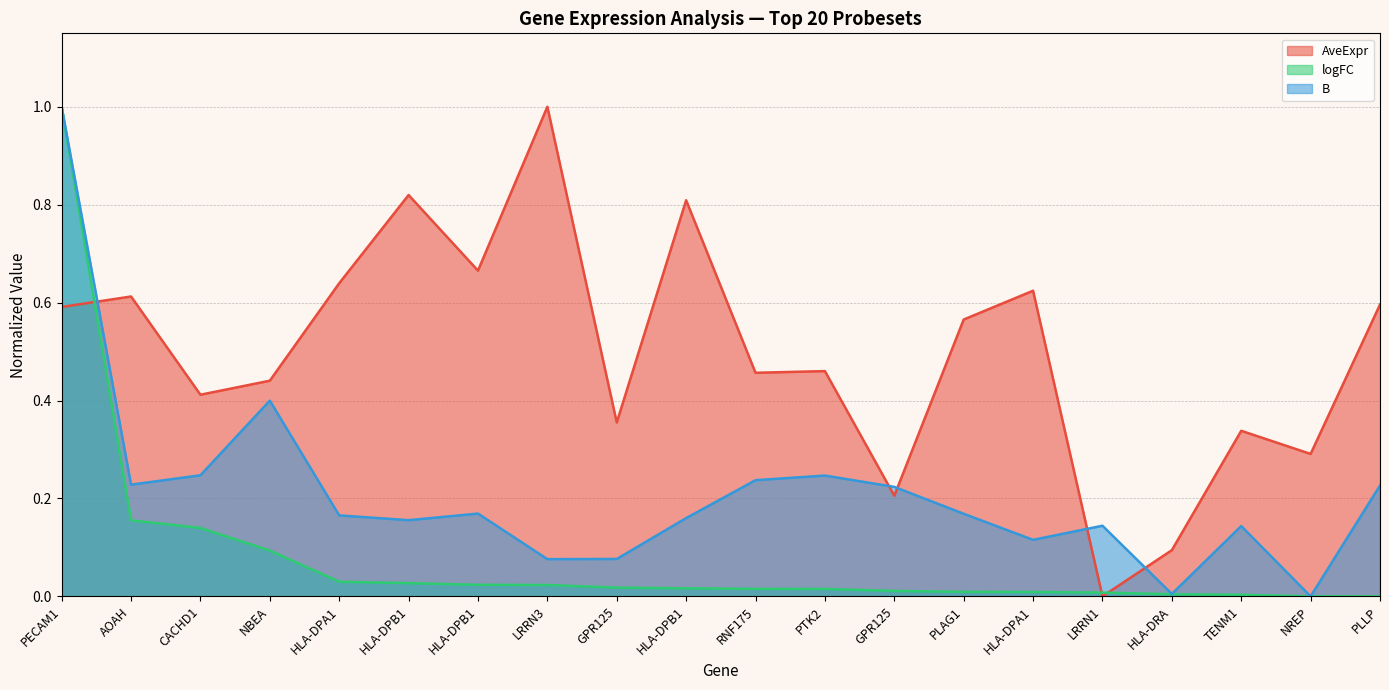

Which series ends up on top after the final intersection of AveExpr and B?

AveExpr